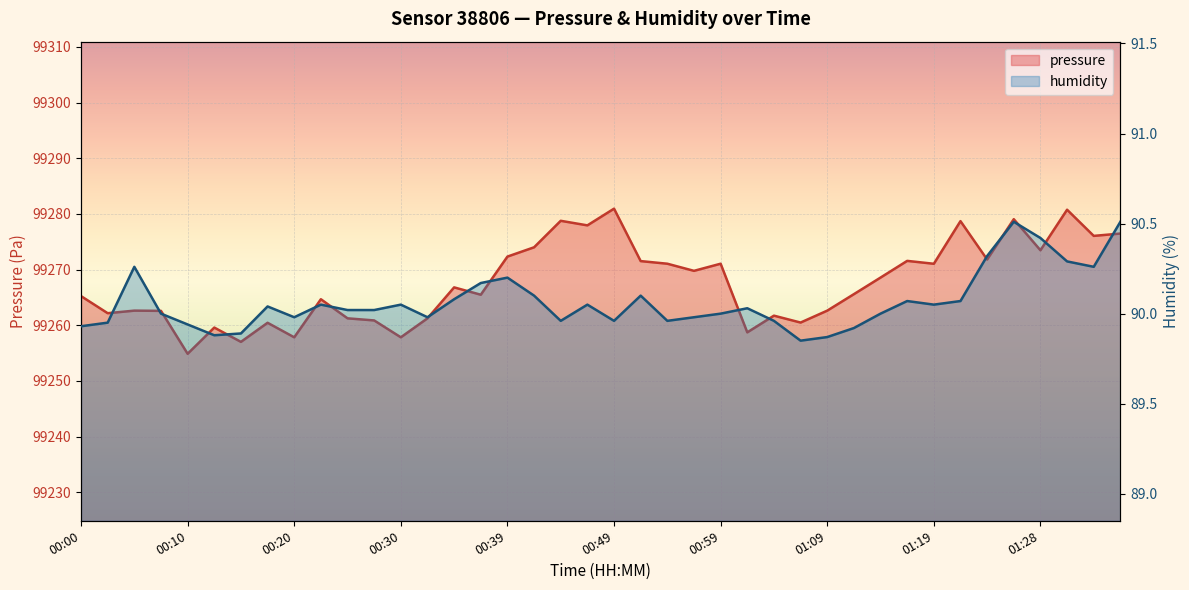

The humidity series shows 19.8 at 00:54. True or false?

False